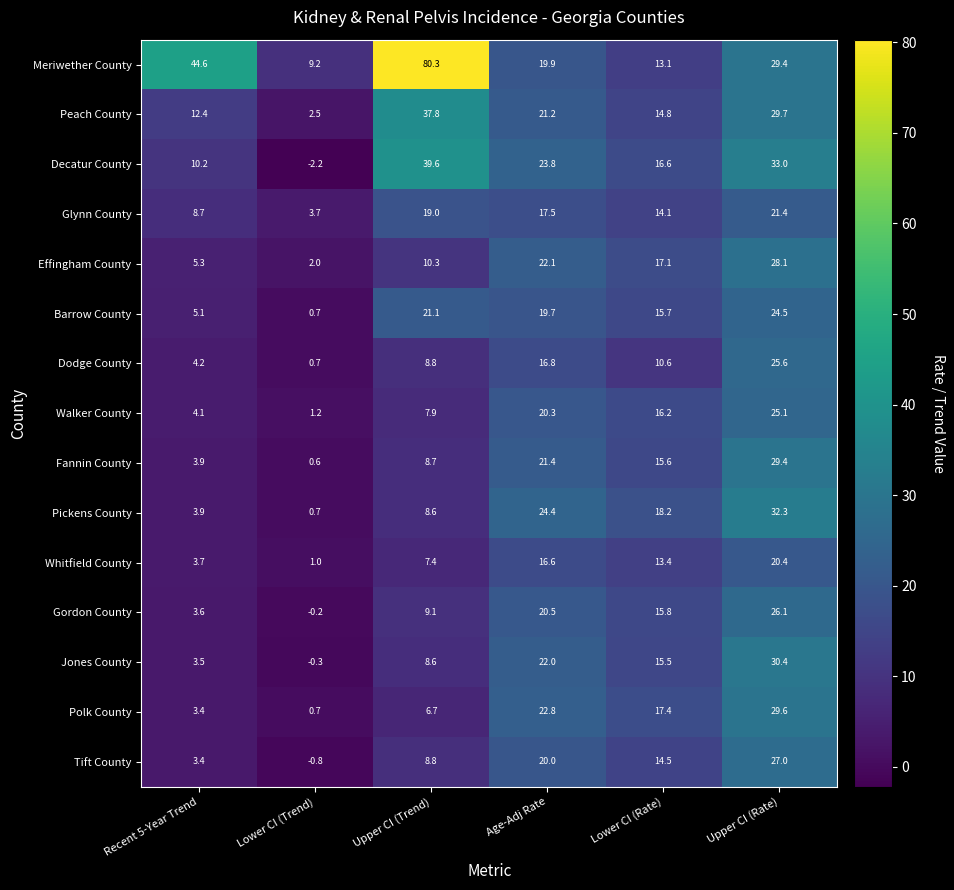

What is the smallest value displayed?

-2.2